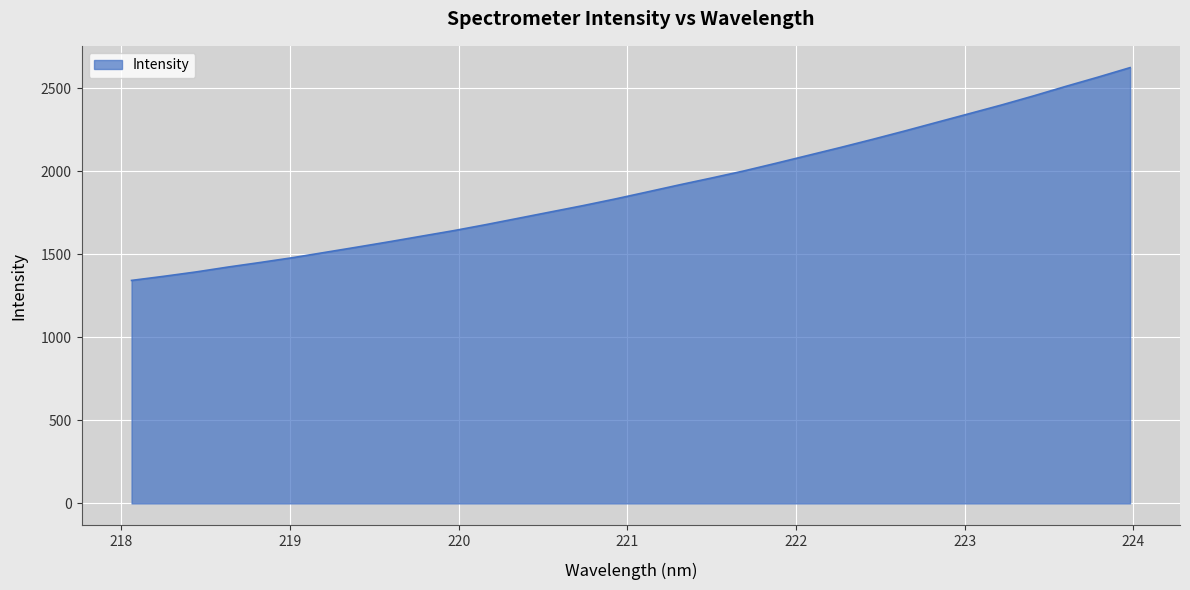

What is the difference between the maximum and minimum values?

1282.1